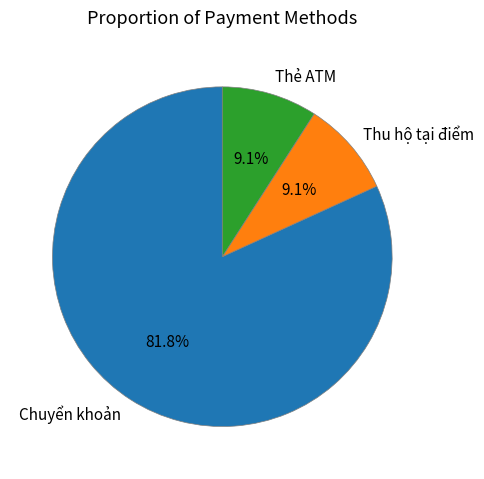

What percentage is the Thu hộ tại điểm slice, to the nearest percent?

9%